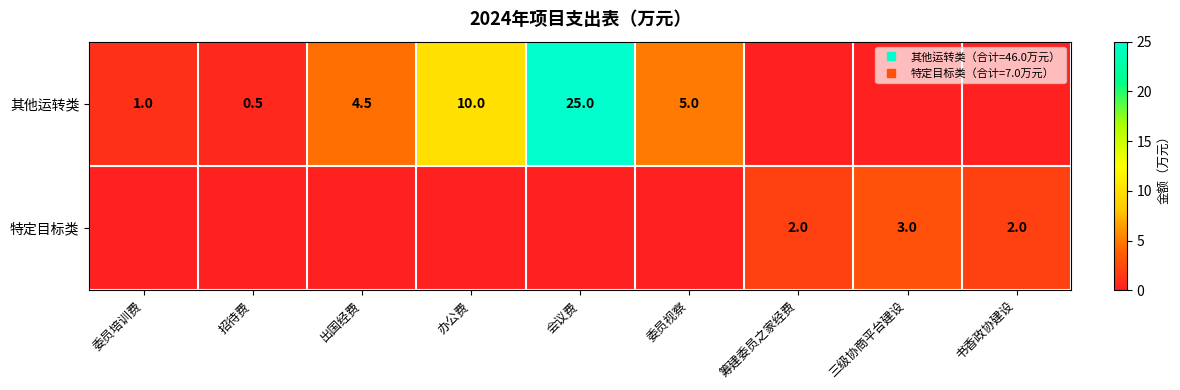

The value of 其他运转类 at 三级协商平台建设 is 0.0. True or false?

True